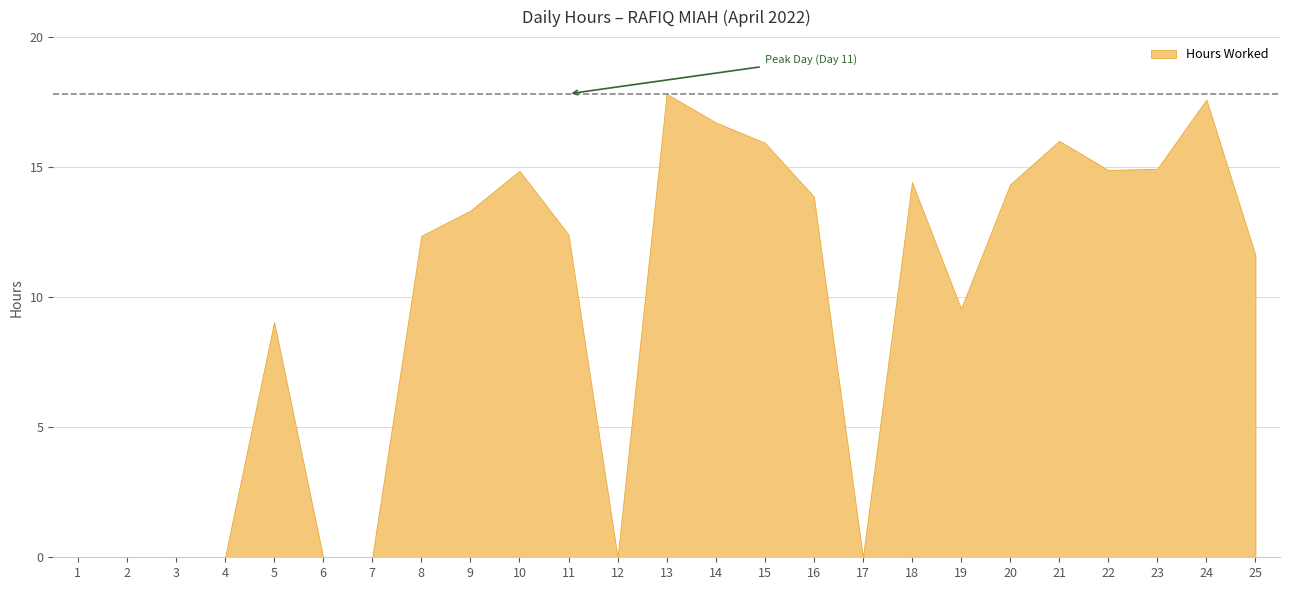

Does the chart have visible grid lines?

Yes